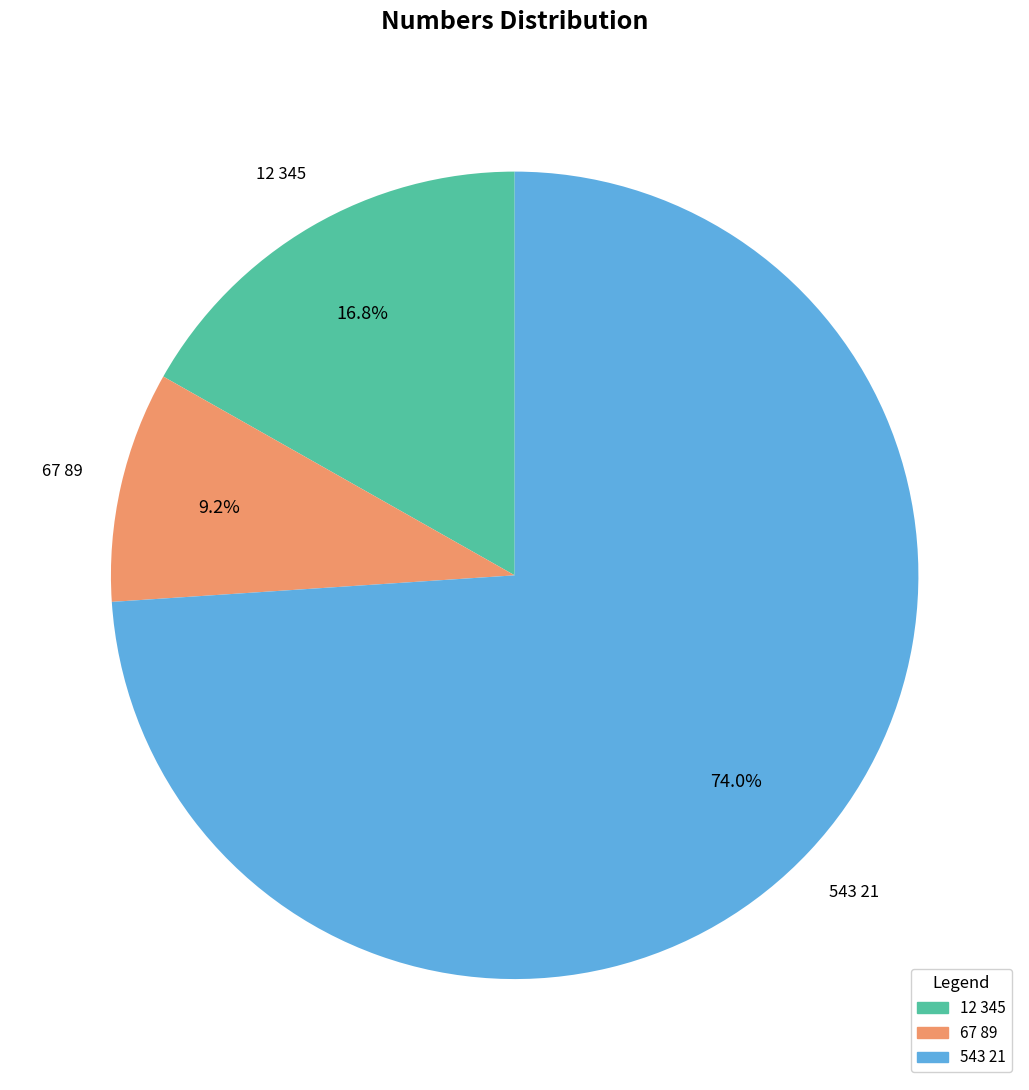

To the nearest percent, what is the difference between the 543 21 and 12 345 slice percentages?

57%